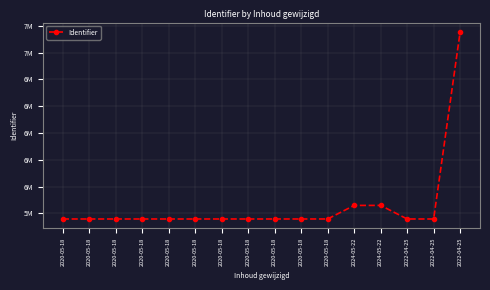

Is this an area chart (filled region under the line)?

No